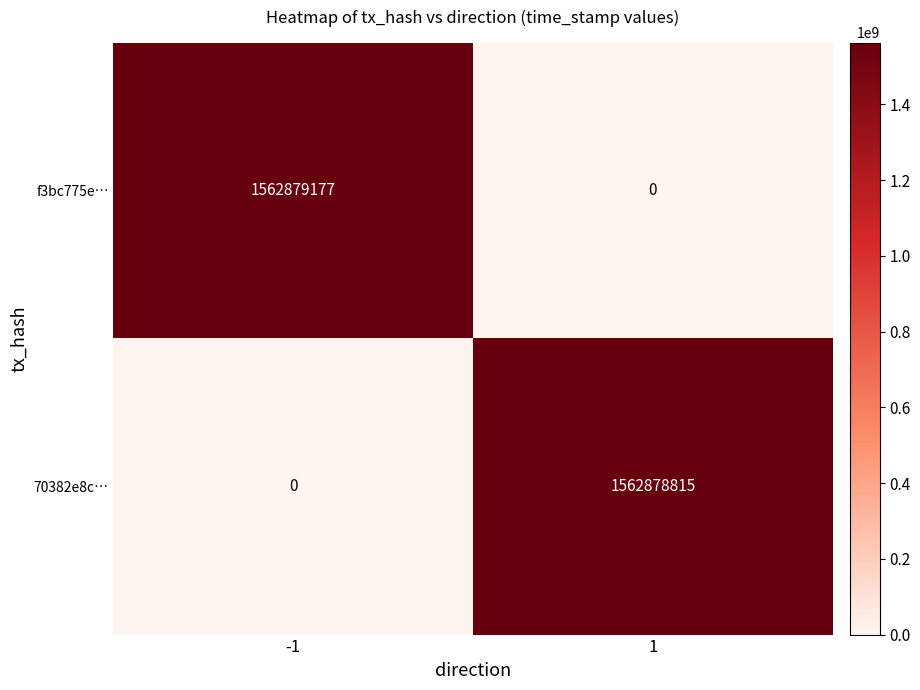

At which category is the sum across all series the highest?

-1